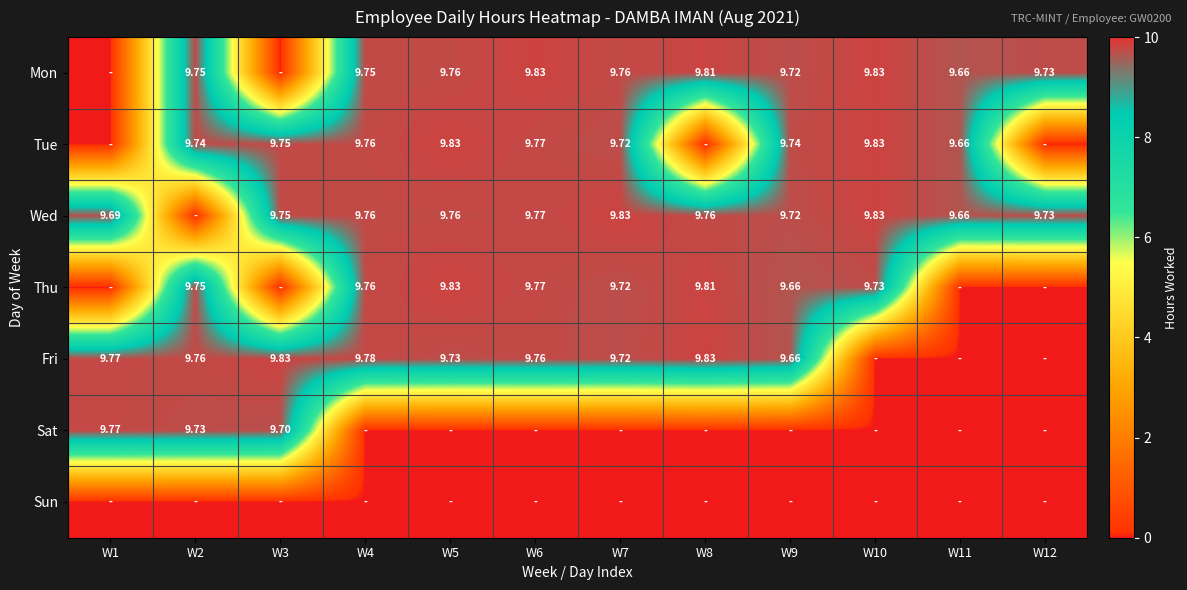

Which series has the largest range (max minus min)?

Mon